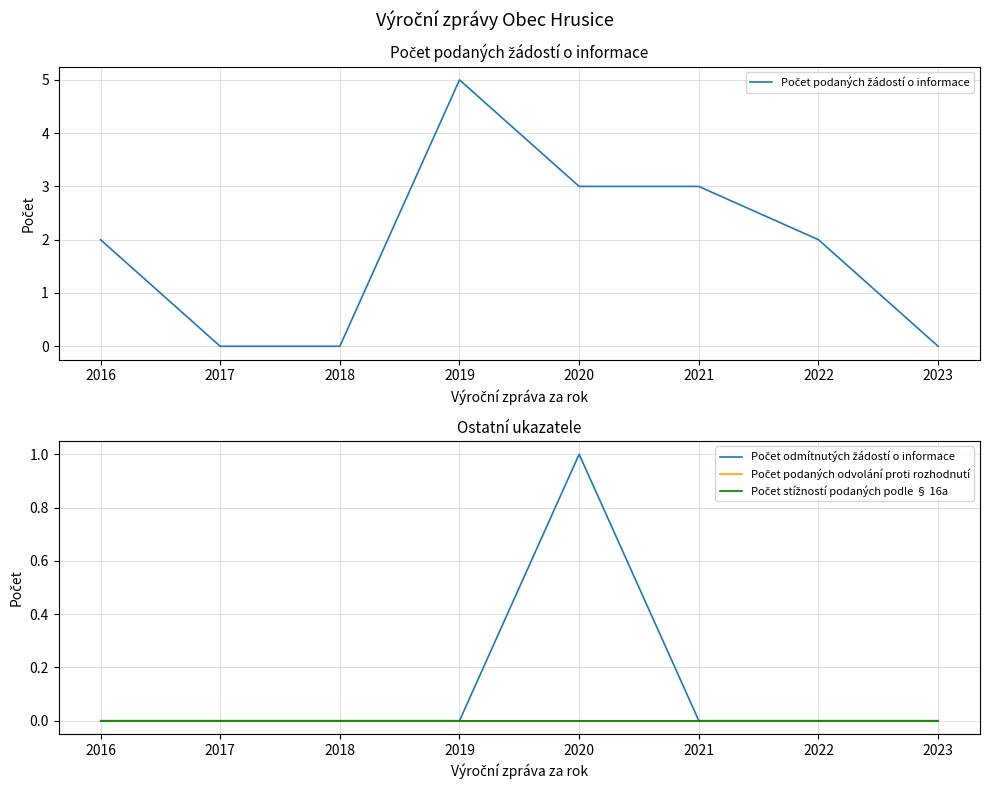

At how many categories does at least one series exceed 3?

1